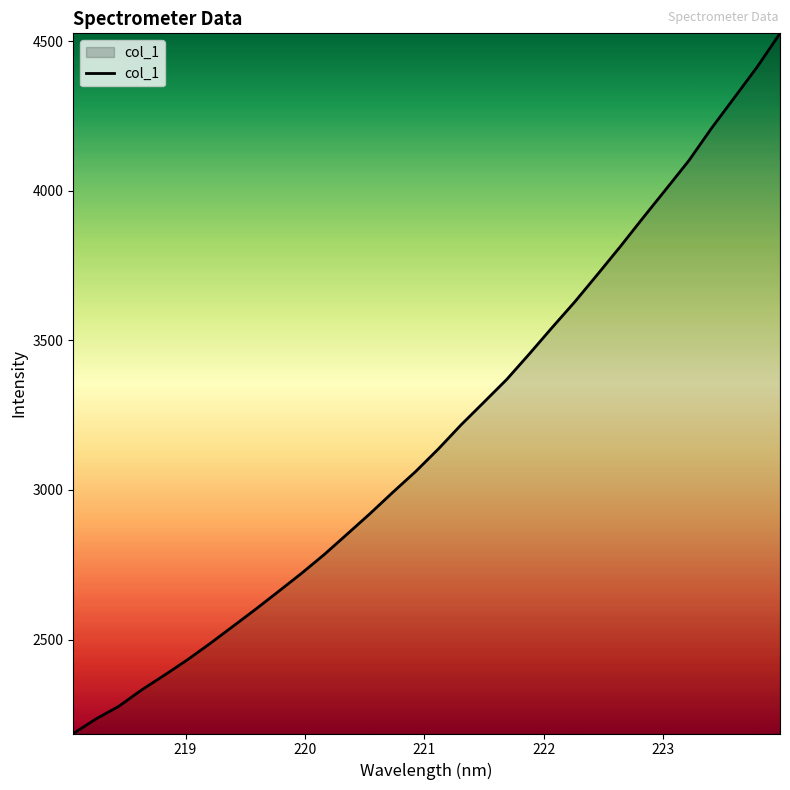

What is the sum of all values?

102134.3